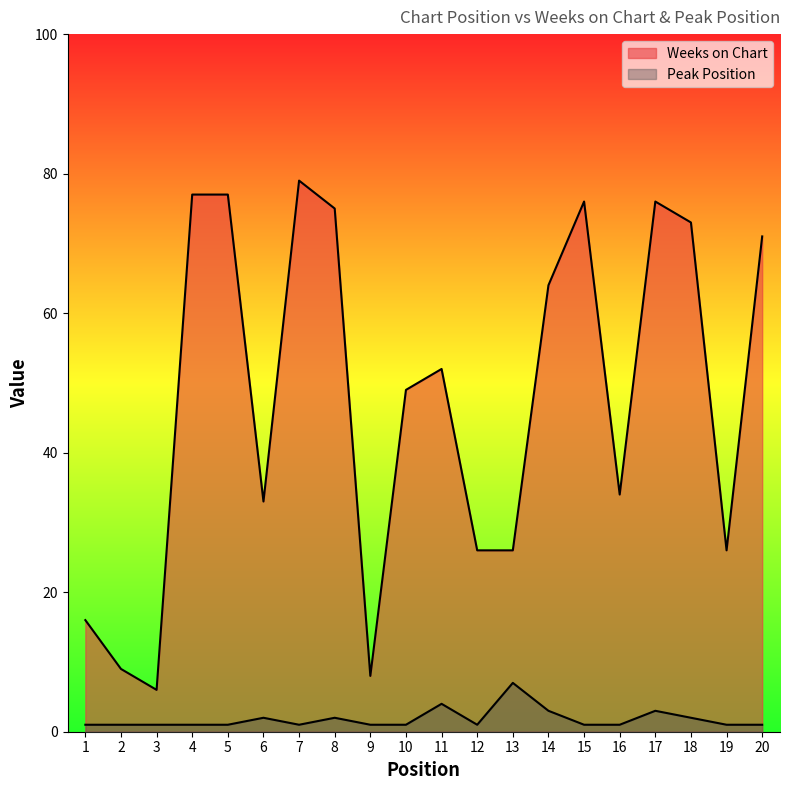

What is the sum of the Peak Position values at 8 and 15?

3